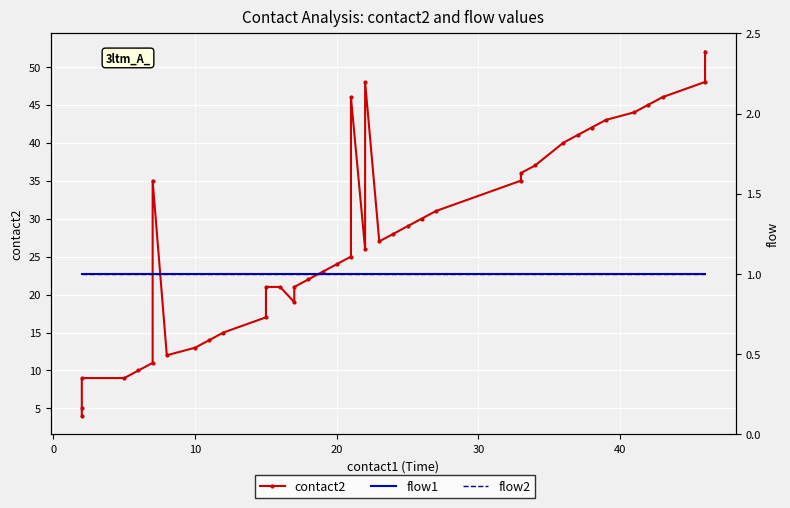

True or false: flow2 has a value of 0 at 15.

False